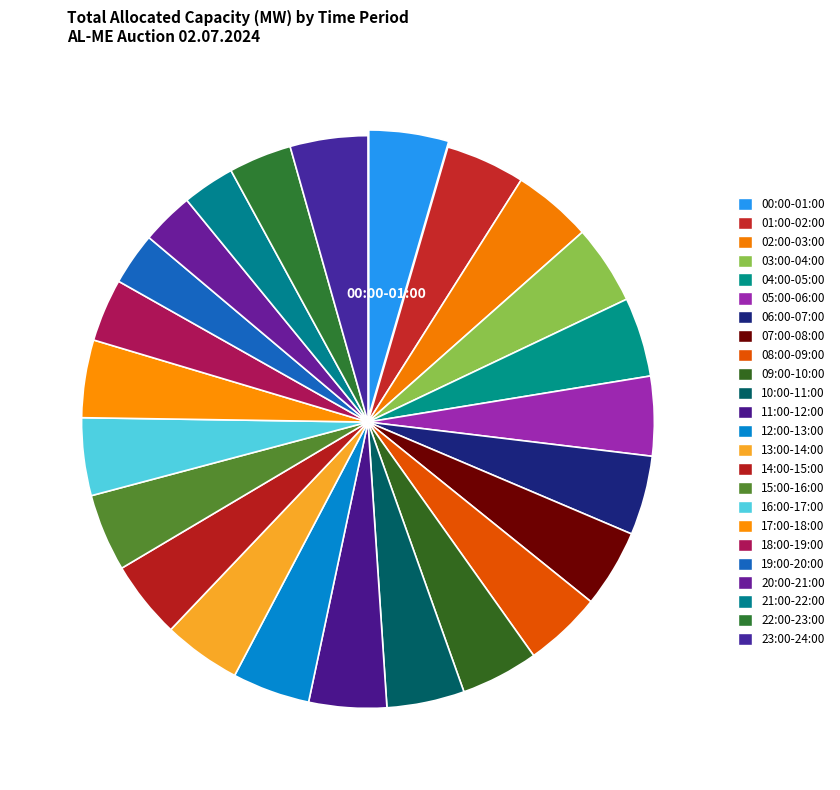

How many slices are in this pie chart?

24